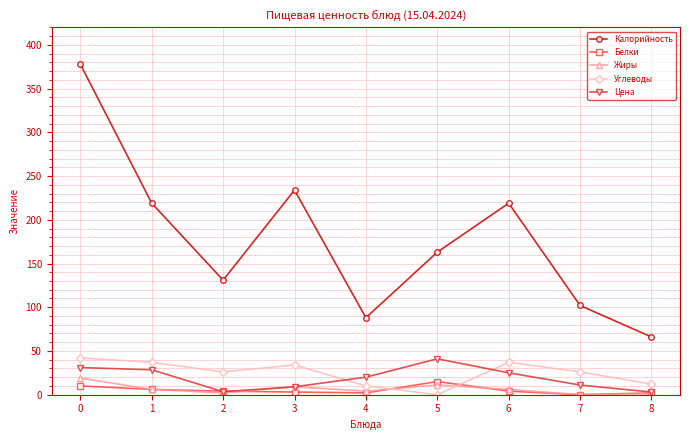

How many series are shown in this chart?

5